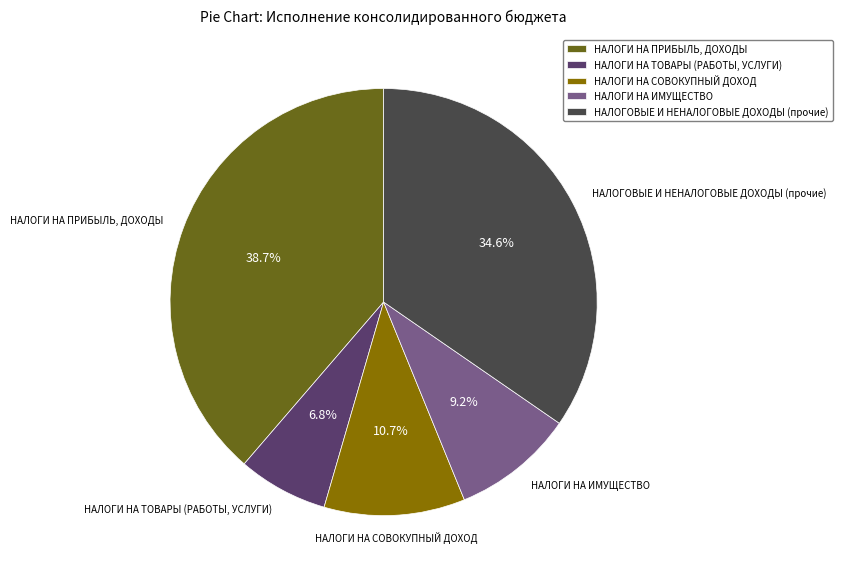

Is it true that НАЛОГИ НА ПРИБЫЛЬ, ДОХОДЫ is 52% of the pie?

False